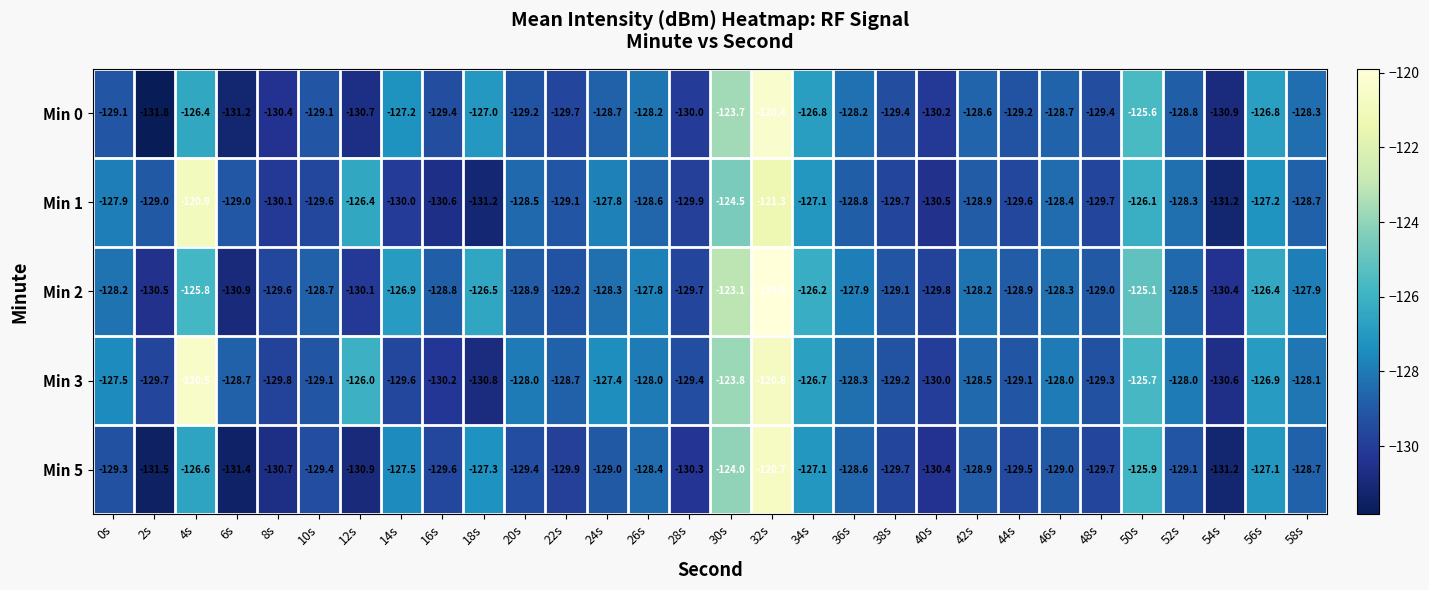

What is the difference between the maximum and minimum values in the Min 0 series?

11.4